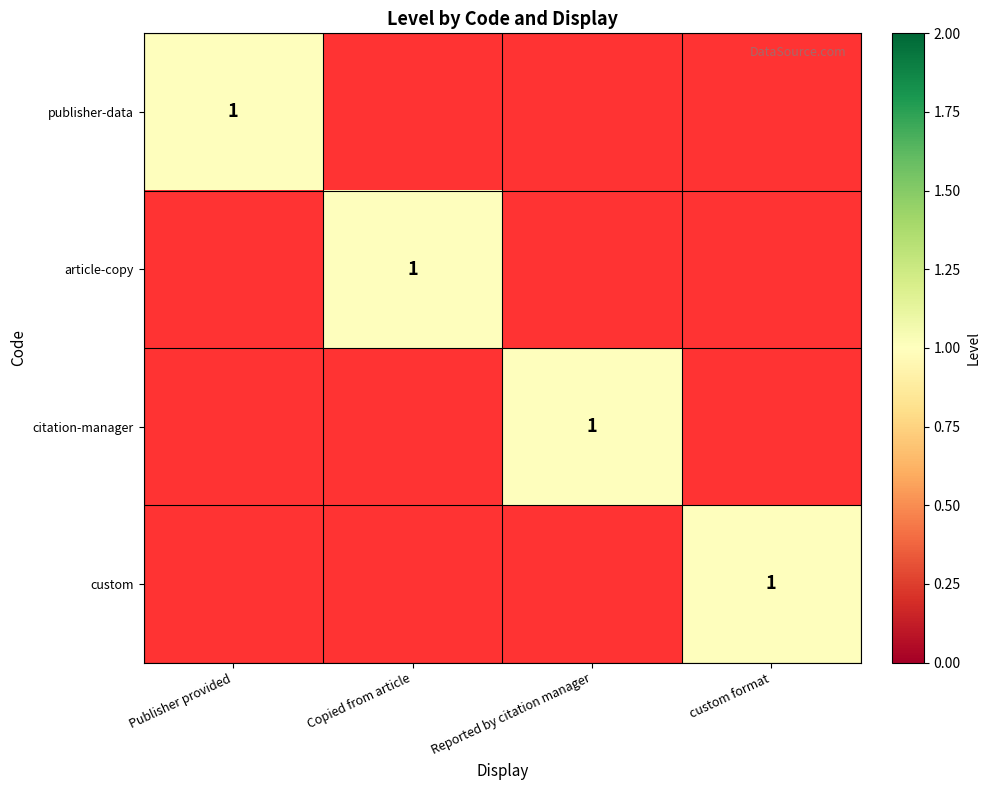

The value of citation-manager at Reported by citation manager is 1. True or false?

True